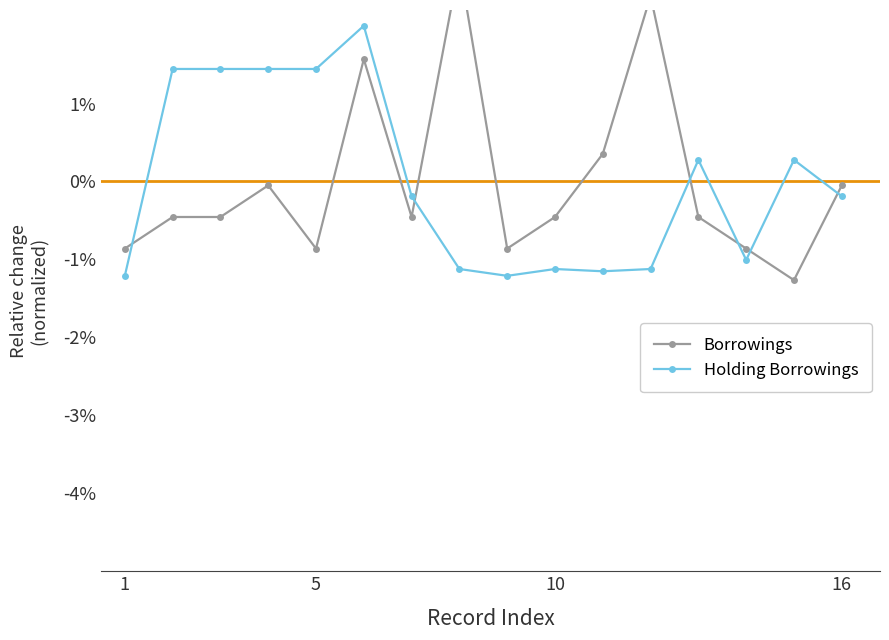

Is the value of Borrowings at 5 greater than the value of Holding Borrowings at 10?

Yes